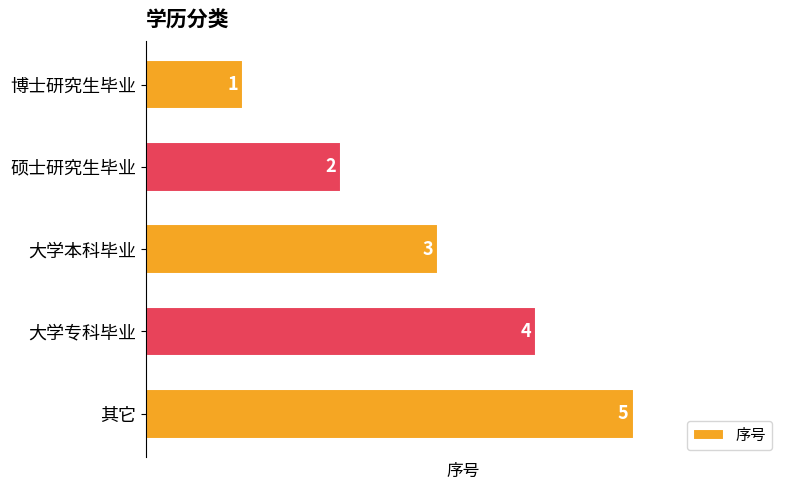

What is the change in value from 硕士研究生毕业 to 其它?

+3